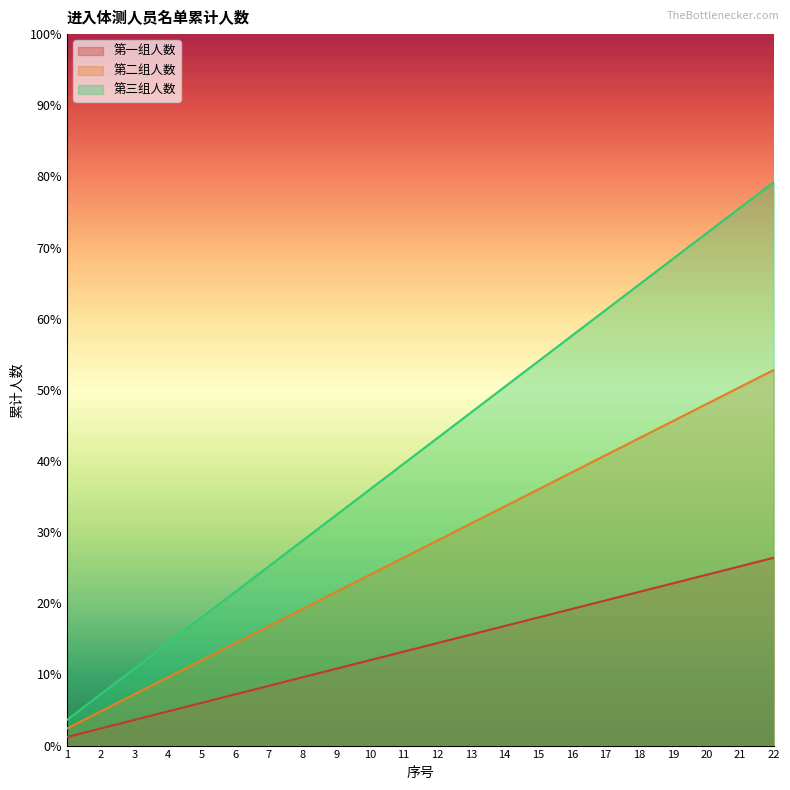

At which category is the sum across all series the highest?

22